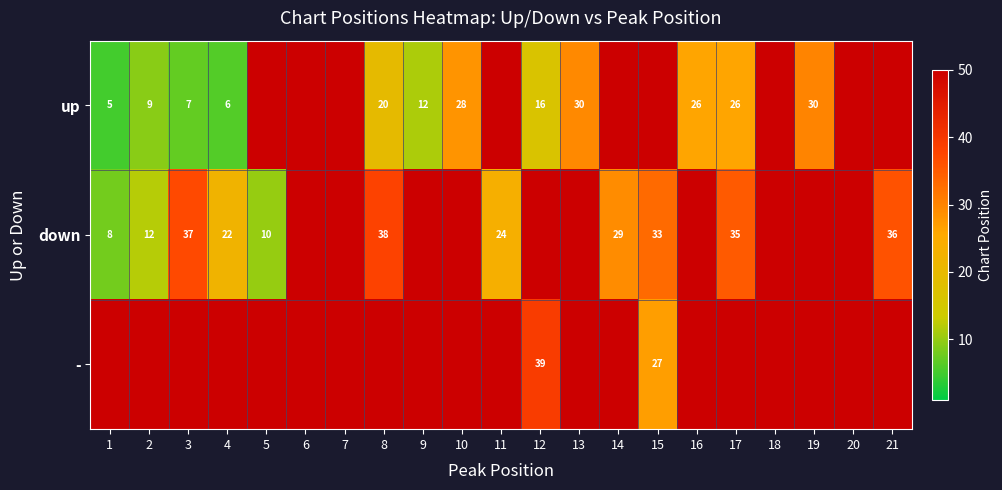

What is the spread (max minus min) of values at 12?

83.5